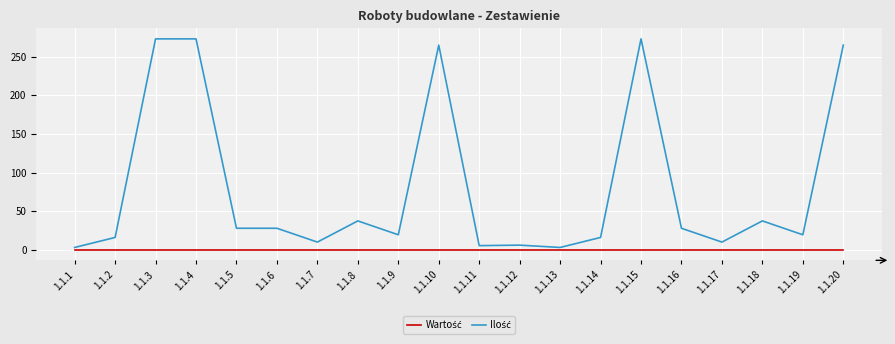

What is the difference between the highest and lowest values at 1.1.20?

264.9